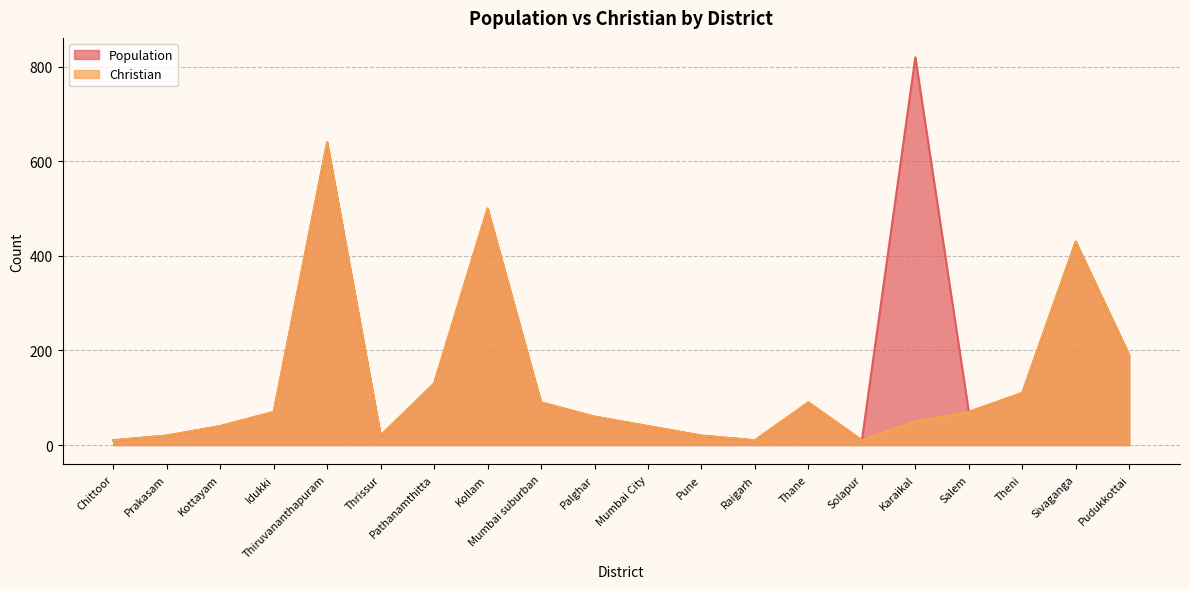

Which label corresponds to the smallest value in the chart?

Chittoor